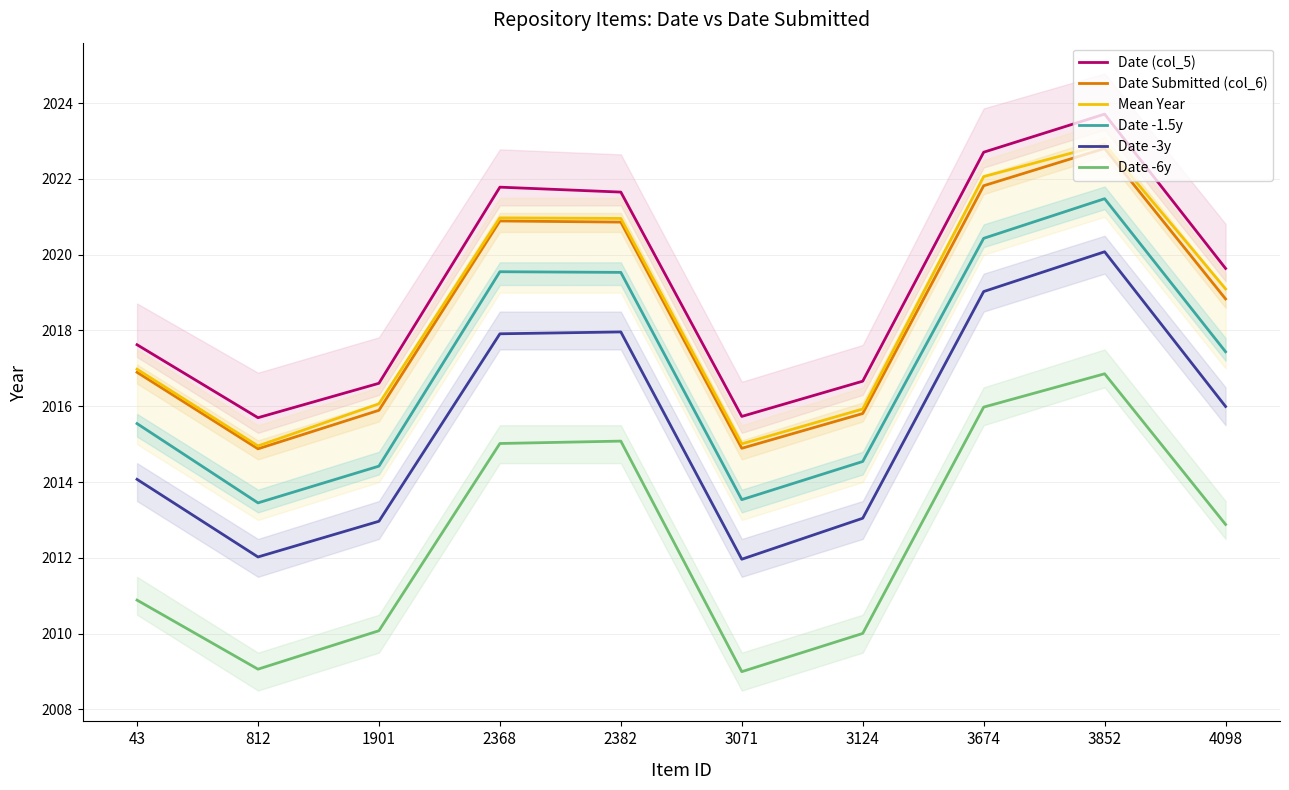

In Date -1.5y, how many points are higher than both neighbors (excluding endpoints)?

2